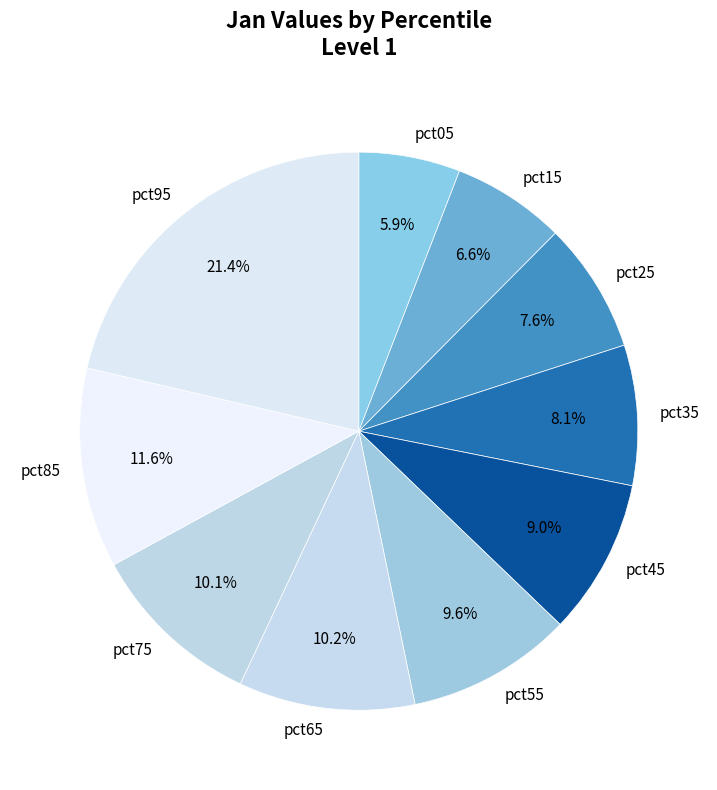

Which slice is the smallest?

pct05